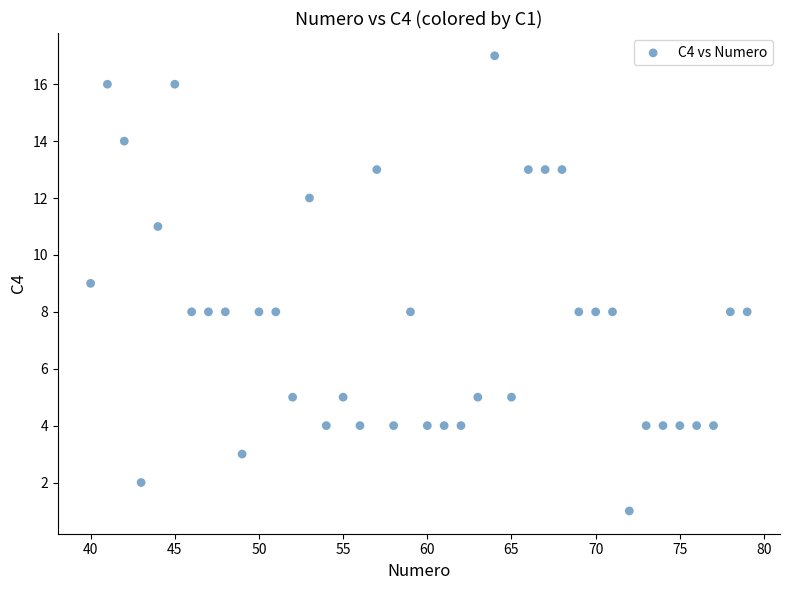

What is the range of Y values (max minus min)?

16